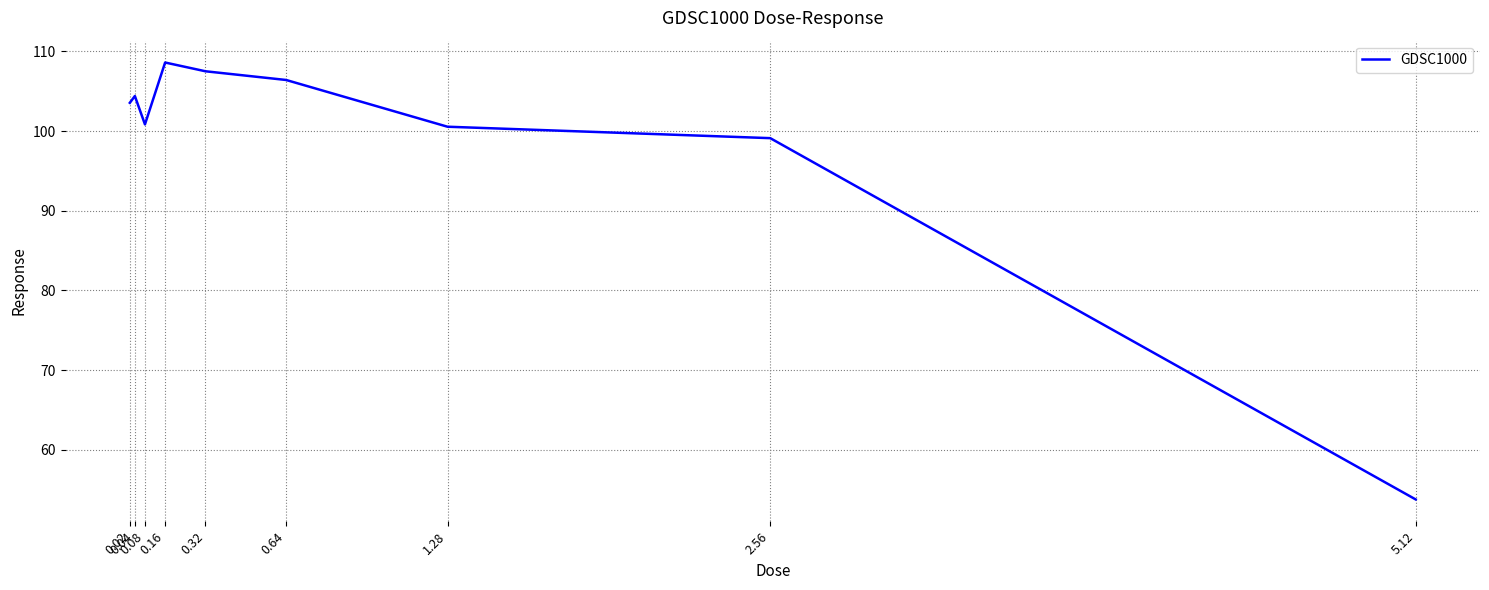

The chart shows a value of 29.4 at 5.12. True or false?

False